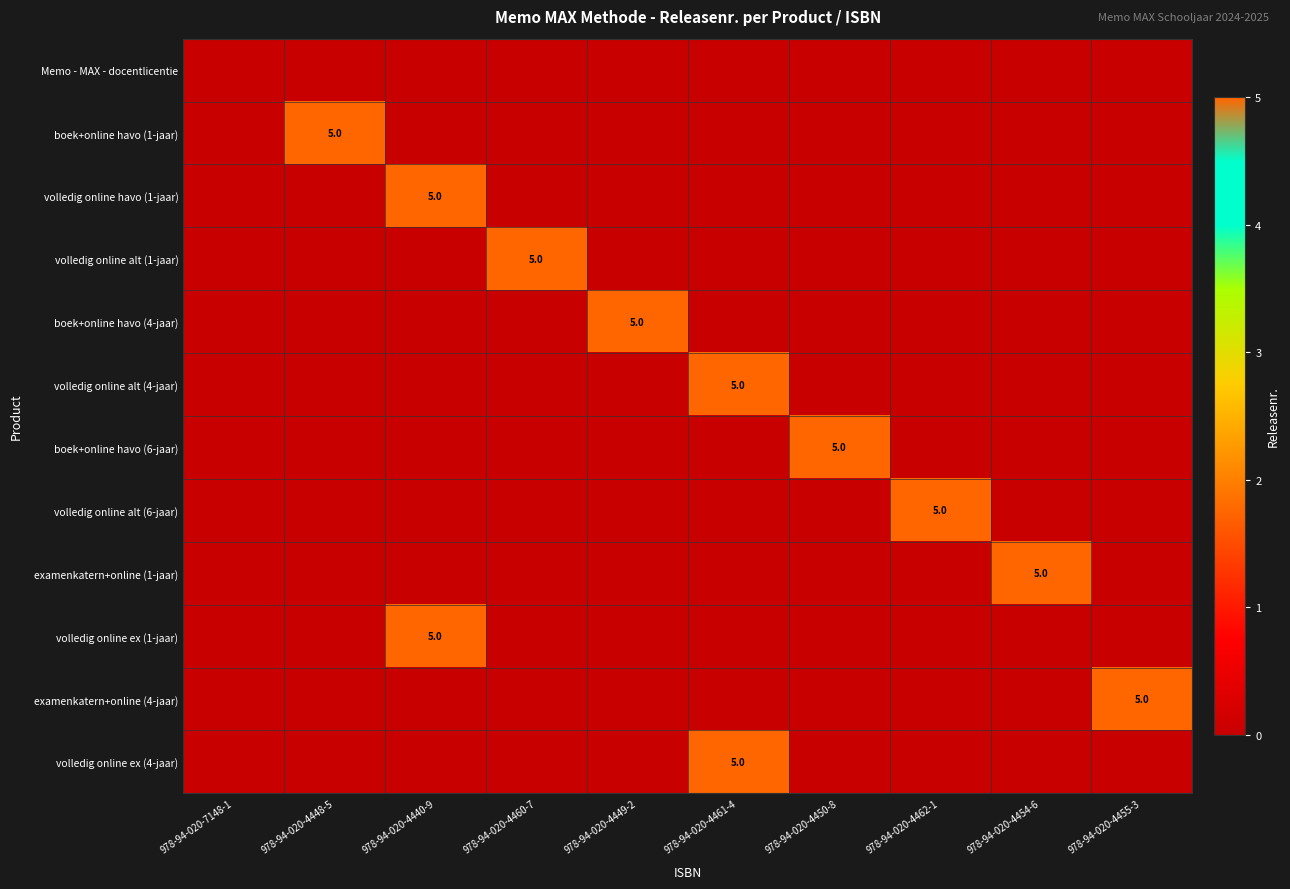

True or false: examenkatern+online (1-jaar) has a value of 7 at 978-94-020-4454-6.

False